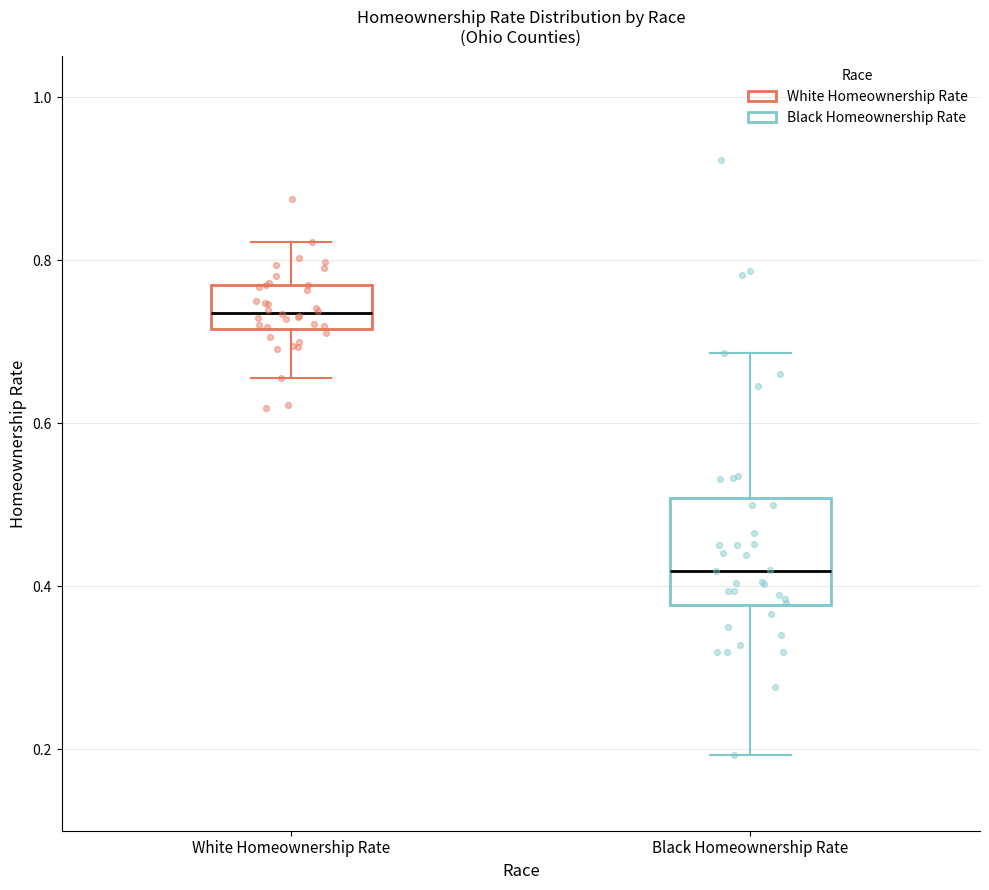

Reading left to right, read every box against the y-axis: the position of its median line, the range the box covers, and the ends of its whiskers. The values are not printed on the chart, so give them approximately, as read against the axis.

White Homeownership Rate: median 0.74, box 0.72 to 0.76, whiskers 0.66 to 0.82
Black Homeownership Rate: median 0.42, box 0.38 to 0.50, whiskers 0.20 to 0.68